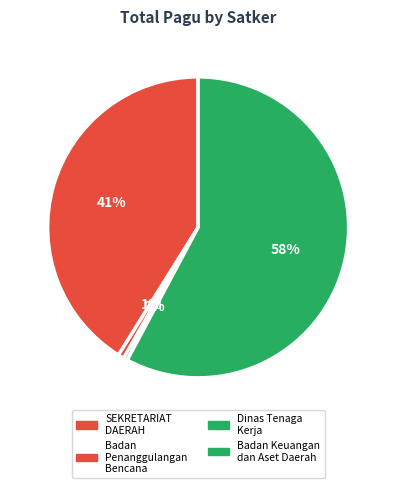

Does Badan Keuangan dan Aset Daerah represent more than half of the total?

Yes